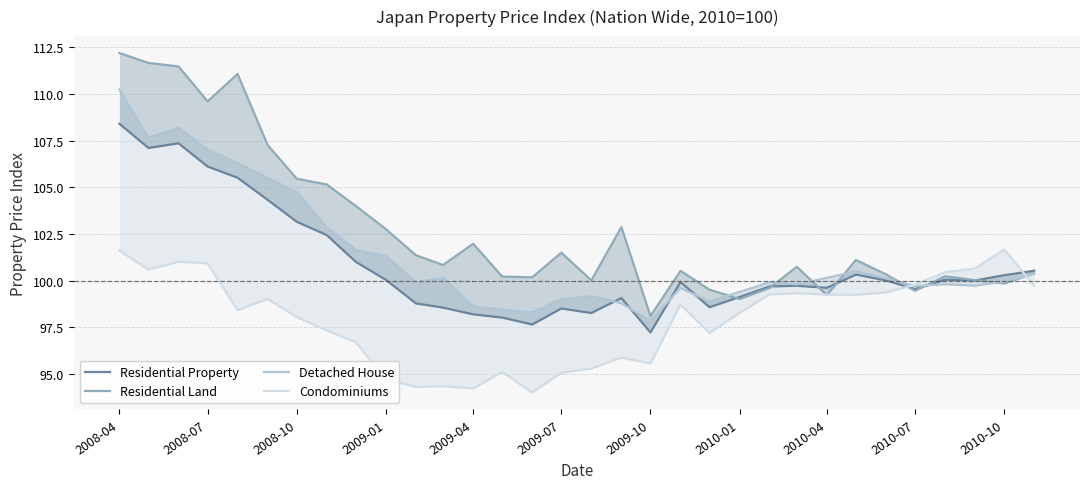

Reading right to left, list all the values displayed in this chart.

Residential Property: 100.5	100.3	100.0	100.1	99.5	100.0	100.3	99.6	99.7	99.7	99.1	98.6	99.9	97.2	99.1	98.3	98.5	97.6	98.0	98.2	98.6	98.8	100.0	101.0	102.4	103.2	104.3	105.5	106.1	107.4	107.1	108.4
Residential Land: 100.4	99.8	100.0	100.2	99.5	100.3	101.1	99.2	100.7	99.6	99.0	99.5	100.5	98.1	102.9	100.0	101.5	100.2	100.2	102.0	100.8	101.4	102.8	104.0	105.2	105.5	107.3	111.1	109.6	111.5	111.7	112.2
Detached House: 100.4	100.0	99.7	99.8	99.7	100.1	100.5	100.2	99.8	99.9	99.4	98.9	99.6	97.8	98.8	99.2	99.0	98.3	98.4	98.6	100.1	99.9	101.3	101.6	102.9	104.7	105.5	106.3	107.0	108.2	107.7	110.2
Condominiums: 99.7	101.7	100.7	100.5	99.8	99.4	99.2	99.2	99.3	99.3	98.3	97.2	98.7	95.6	95.9	95.3	95.1	94.0	95.1	94.2	94.3	94.3	94.7	96.7	97.3	98.0	99.0	98.4	100.9	101.0	100.6	101.6